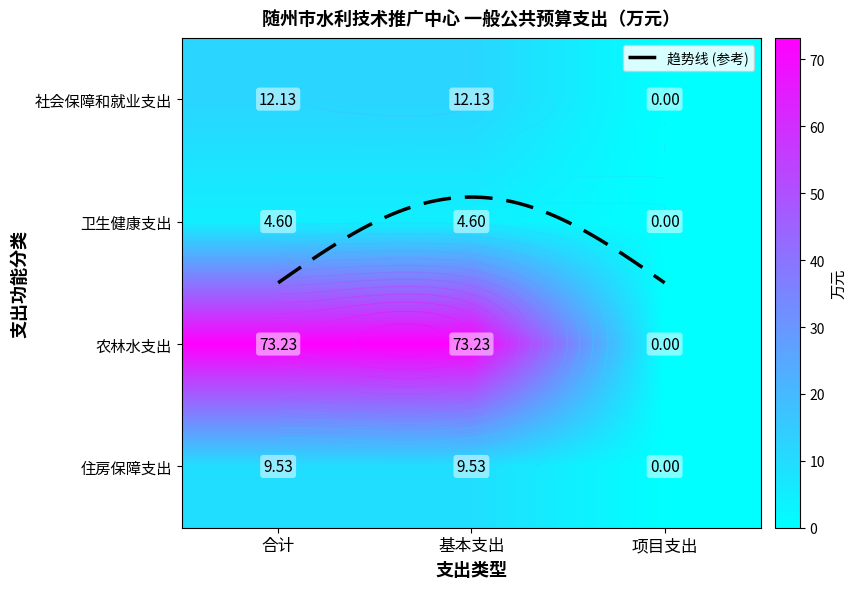

Which category has the lowest value in the 农林水支出 series?

项目支出